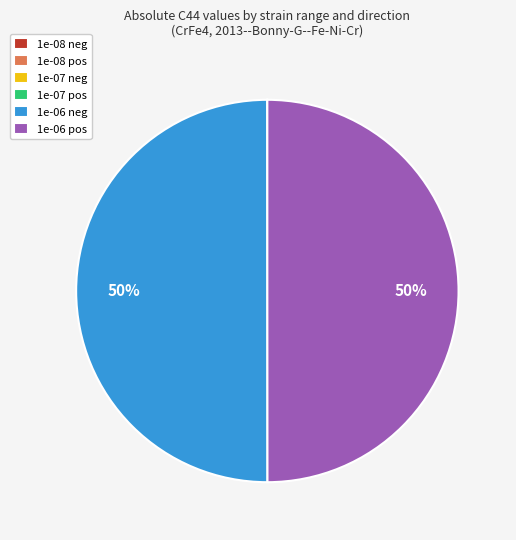

Is it true that 1e-06 neg is 50% of the pie?

True